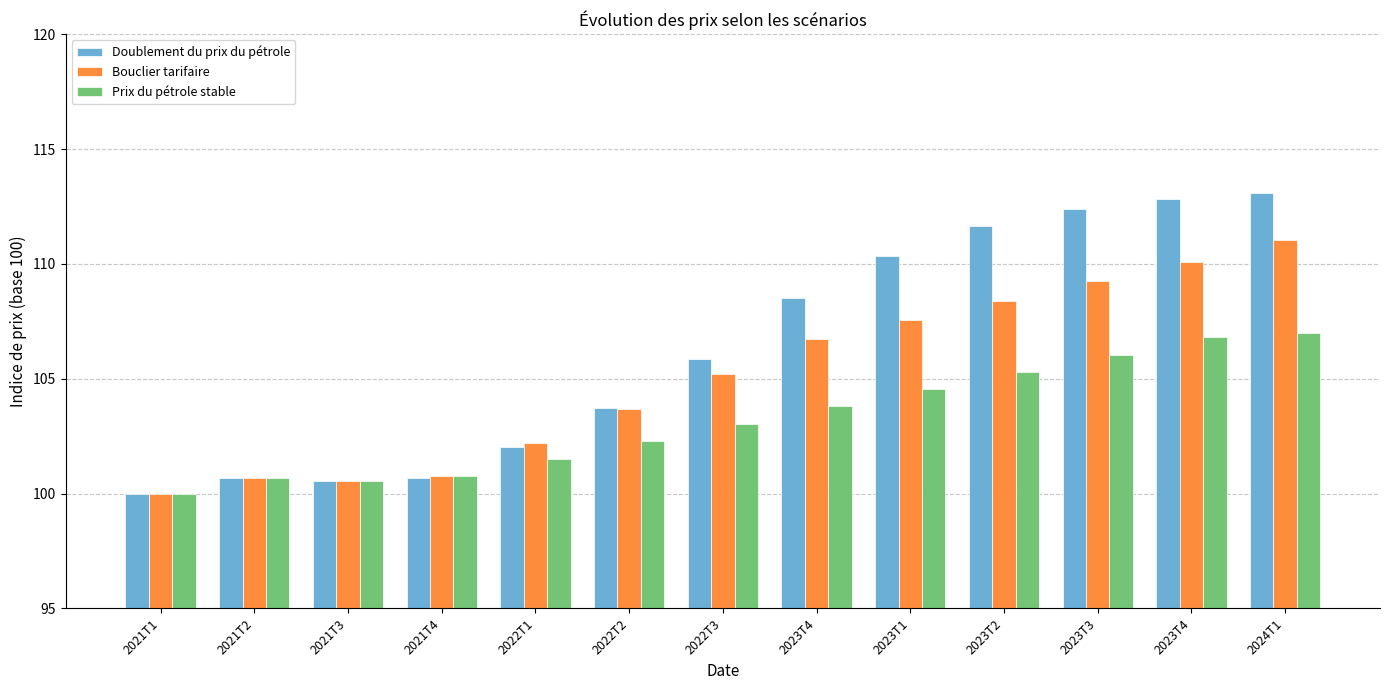

What are all the series names shown in the legend?

Doublement du prix du pétrole, Bouclier tarifaire, Prix du pétrole stable